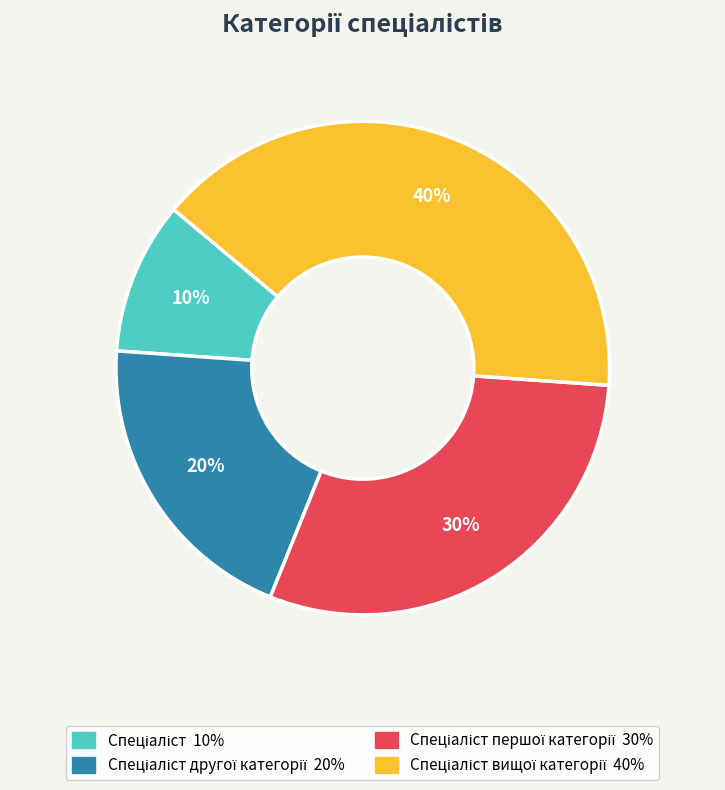

Is there a majority slice in this chart?

No